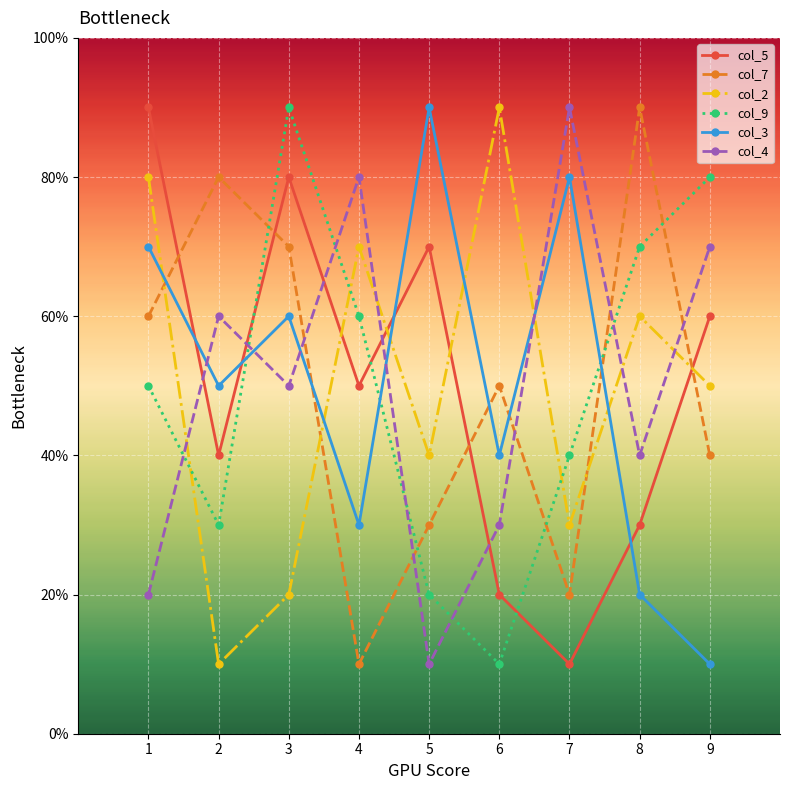

At how many categories does at least one series exceed 3?

9